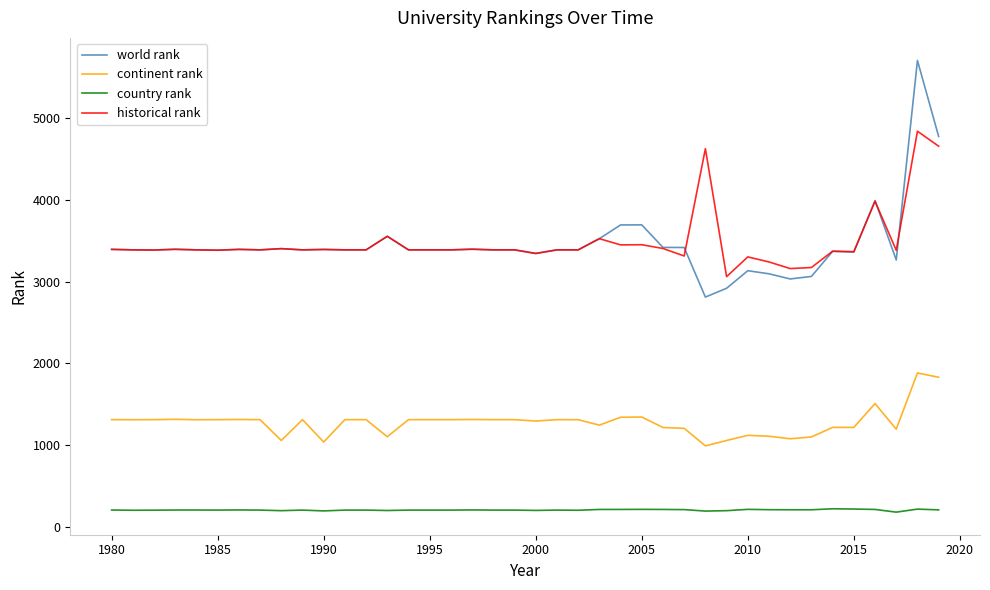

What is the maximum value for continent rank?

1882